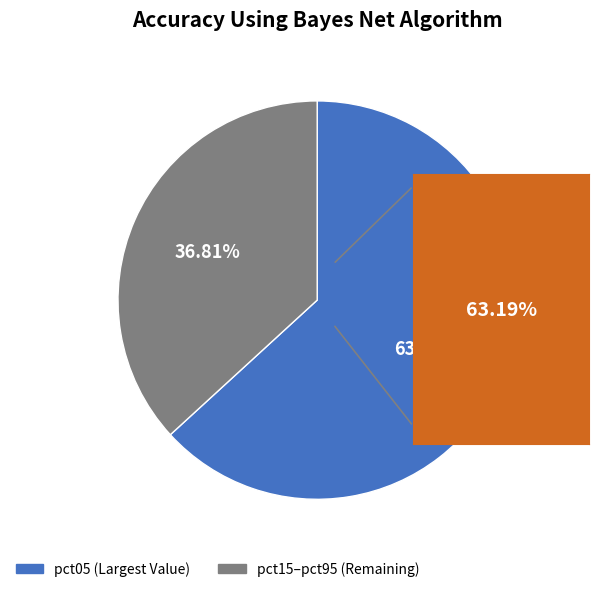

Count the number of slices in the pie.

2